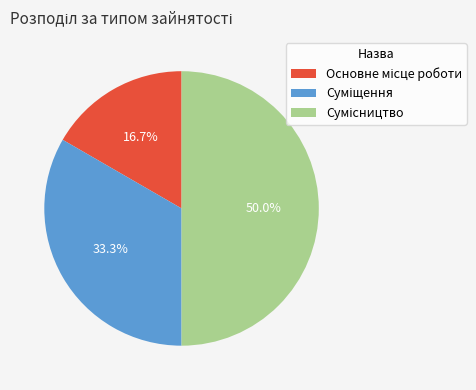

Count the number of slices in the pie.

3